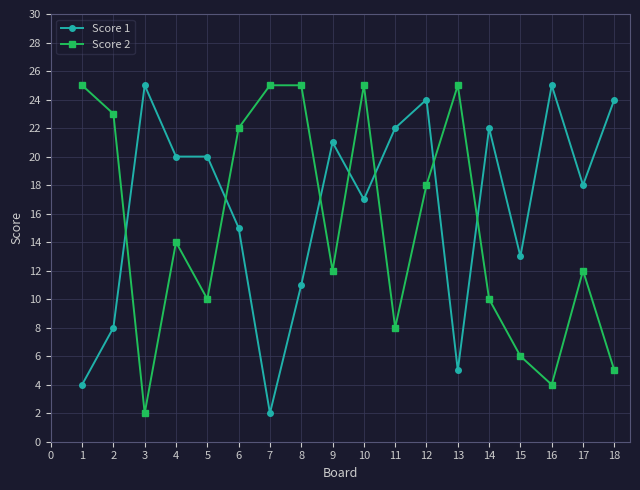

What is the sum of the Score 2 values at 5 and 12?

28